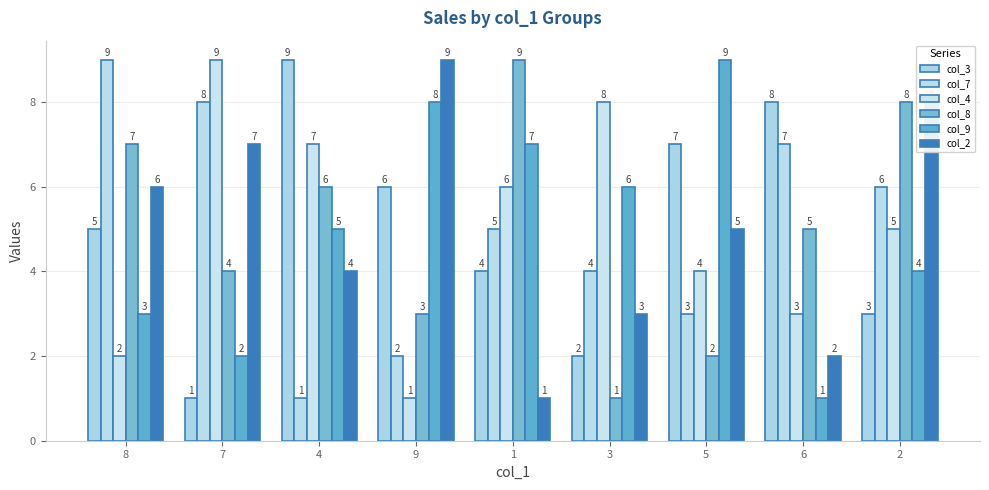

What is the maximum value shown in the chart?

9